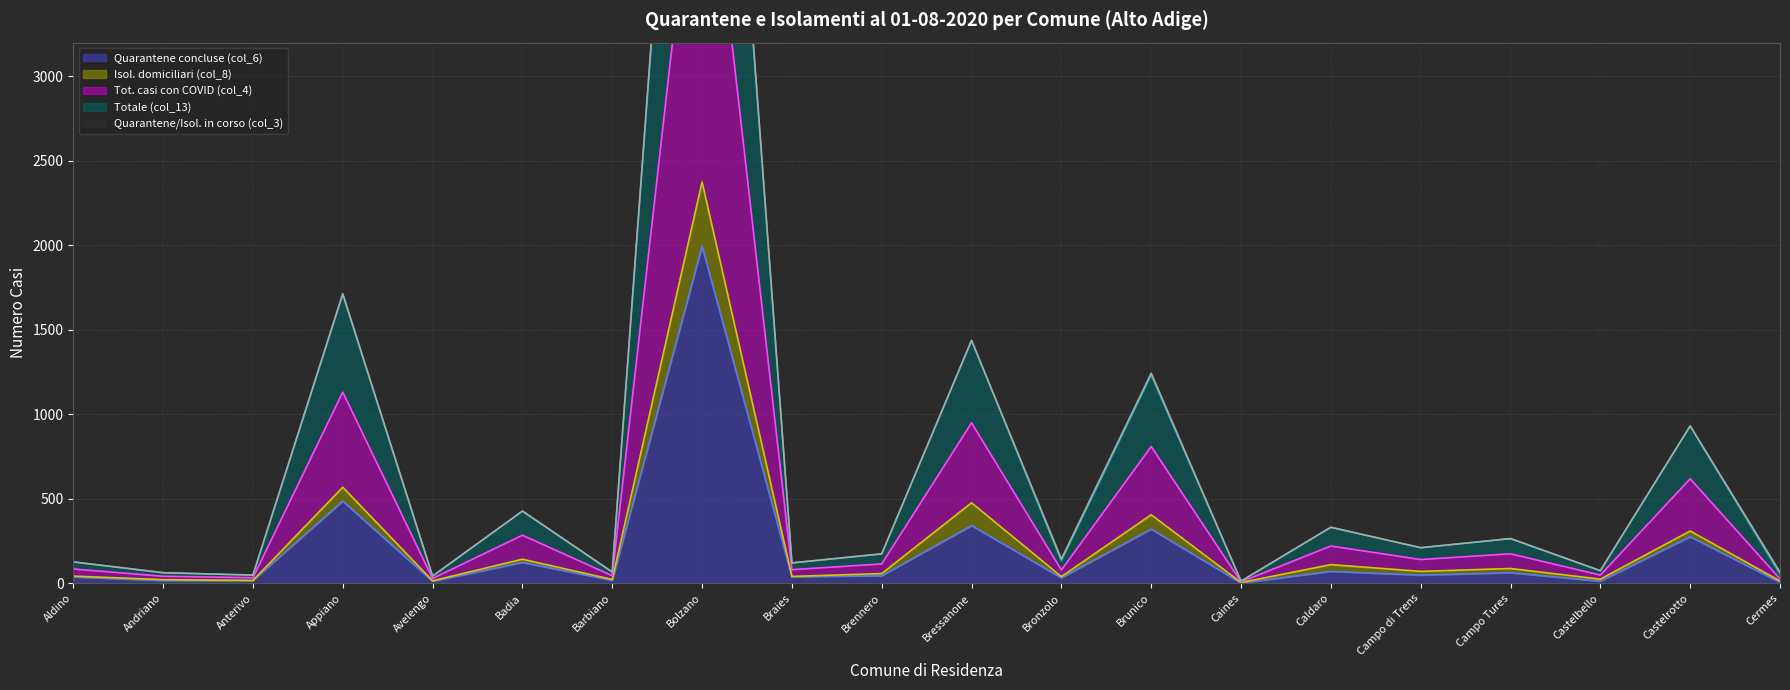

What is the sum of all Tot. casi con COVID (col_4) values?

9661